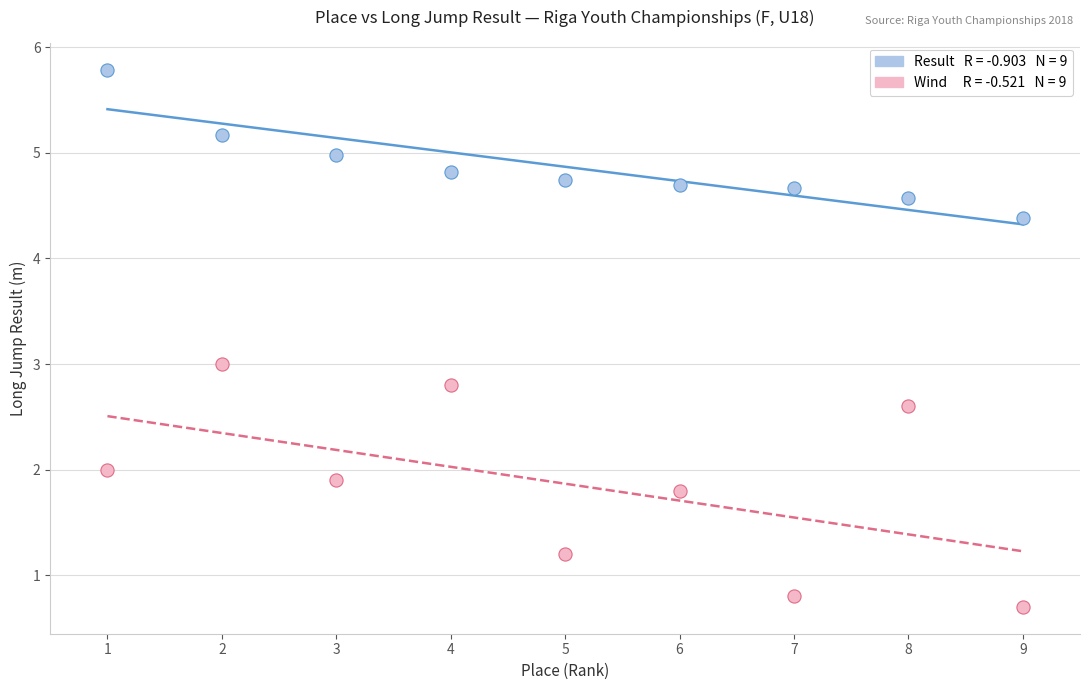

Across all data points, what is the range of Y values (max minus min)?

5.1